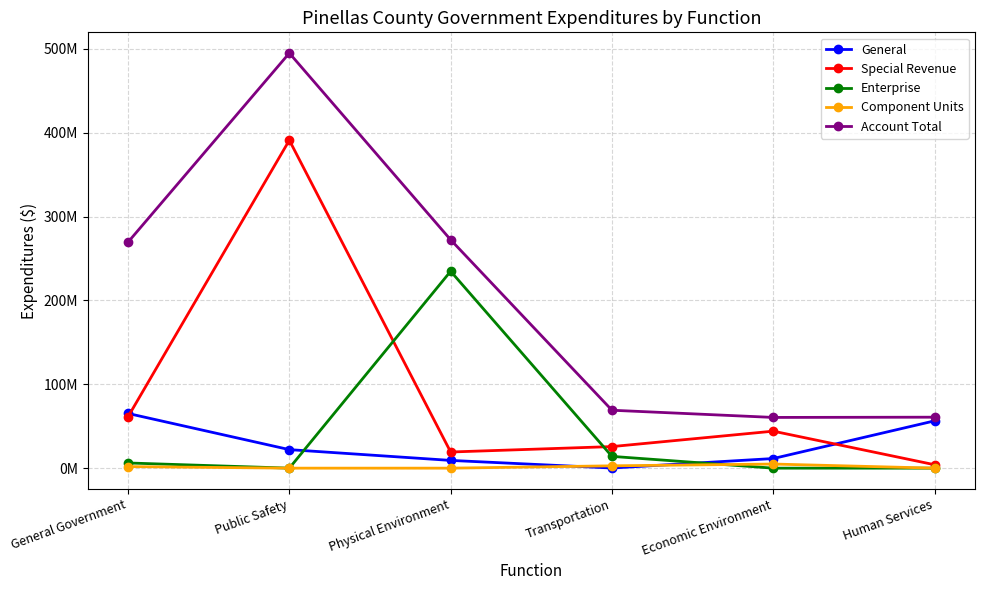

In General, how many points are lower than both neighbors (excluding endpoints)?

1